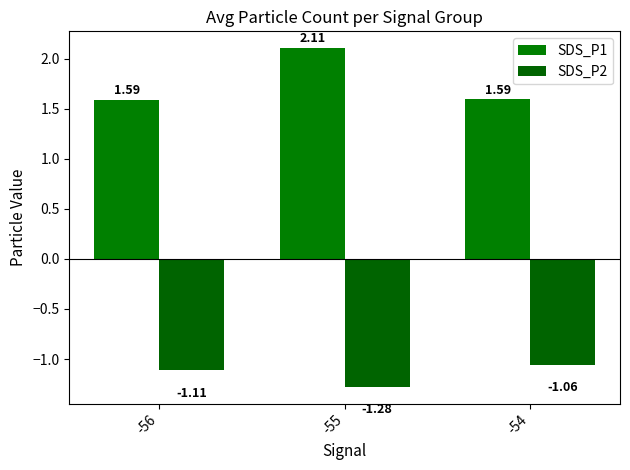

What is the difference between the highest and lowest values at -56?

2.7